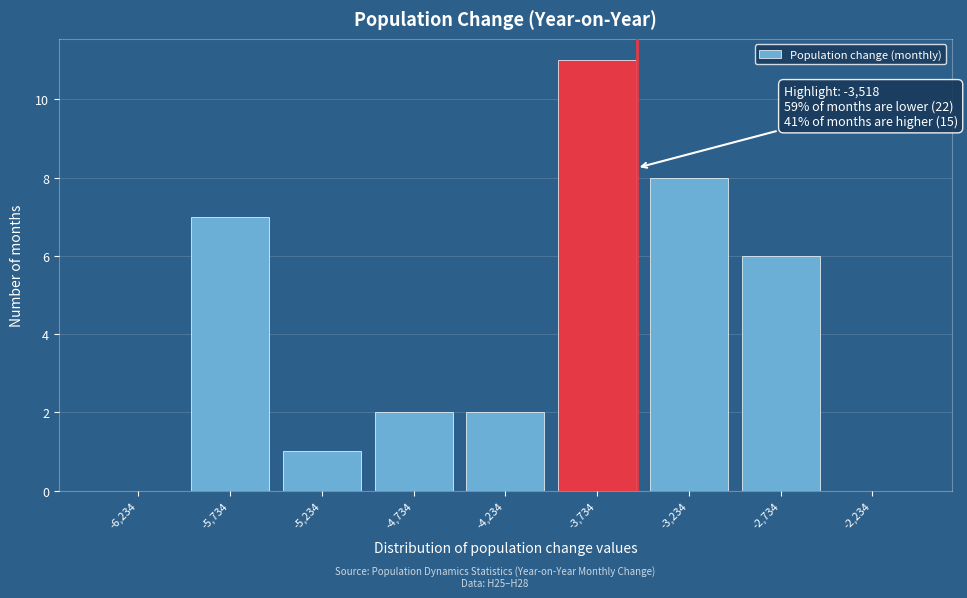

Over which range of the x-axis is the bar tallest?

-4000 to -3500